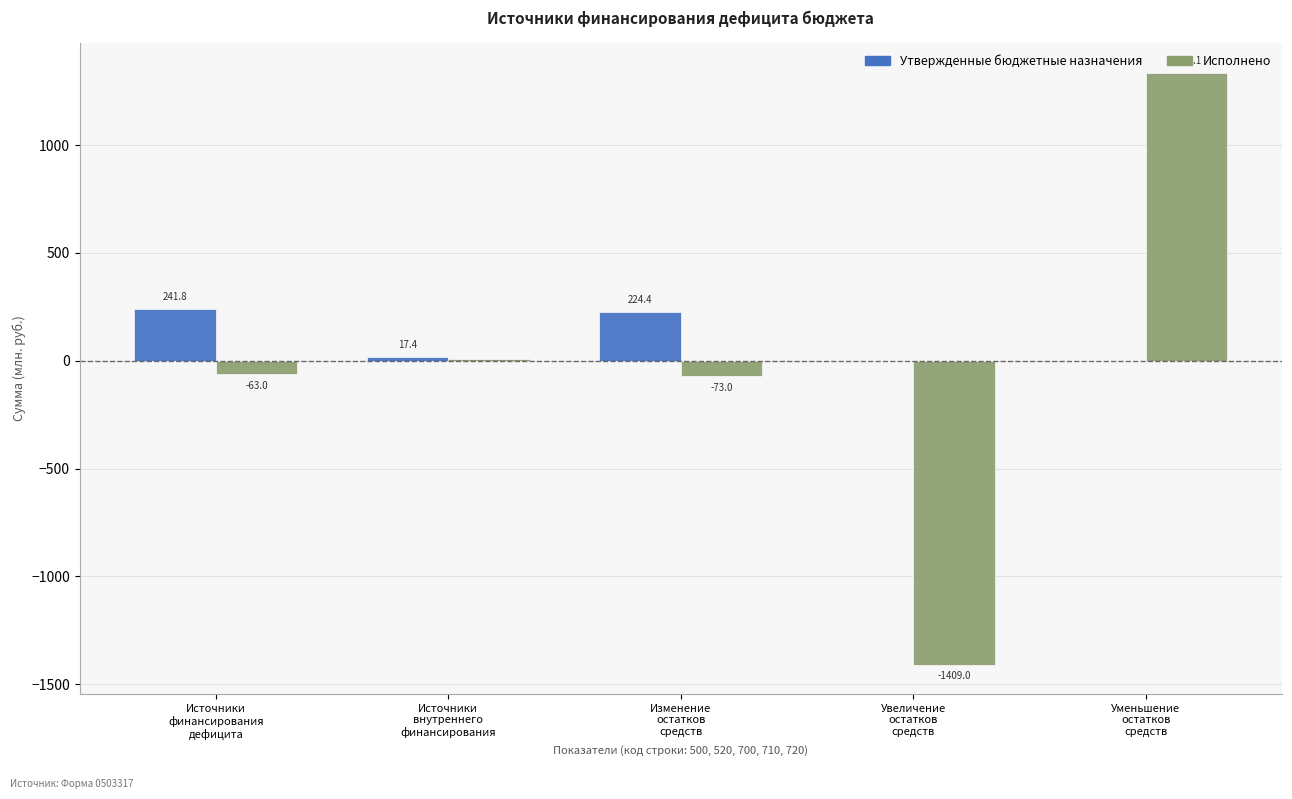

Which series has the largest total across all categories?

Утвержденные бюджетные назначения